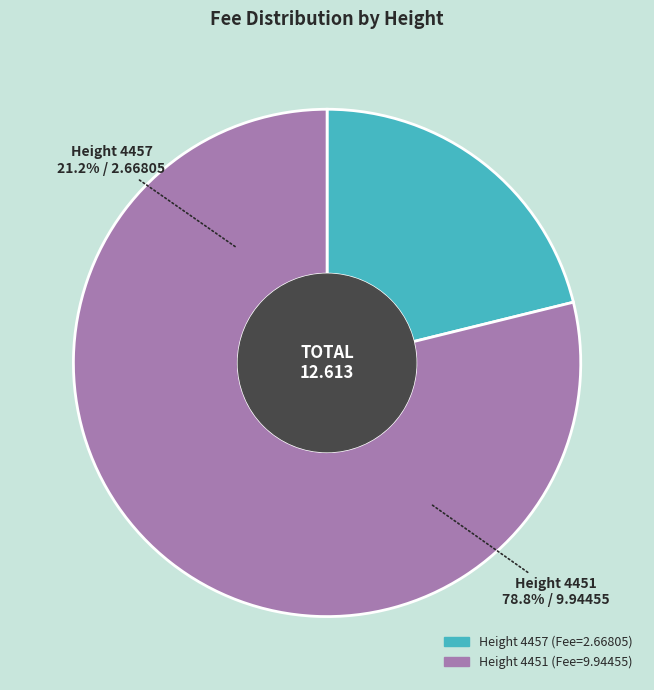

Which has a higher value, 4451 or 4457?

4451